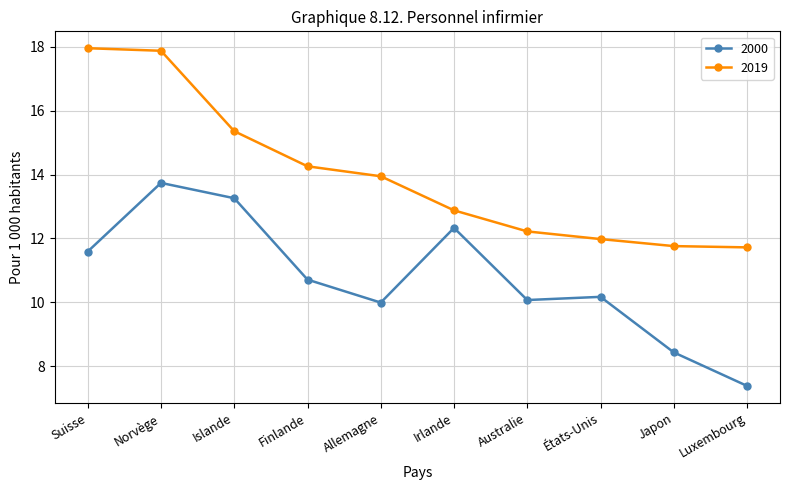

What are all the series names shown in the legend?

2000, 2019